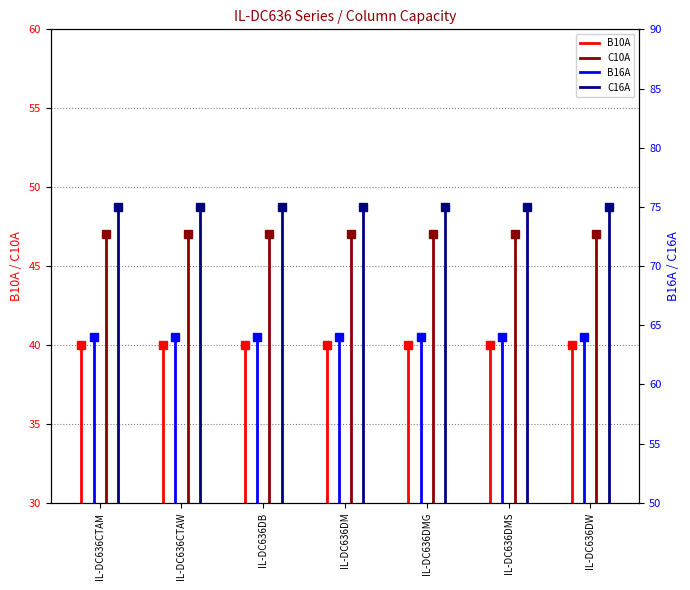

Between IL-DC636CTAW and IL-DC636CTAM, which is larger?

IL-DC636CTAW